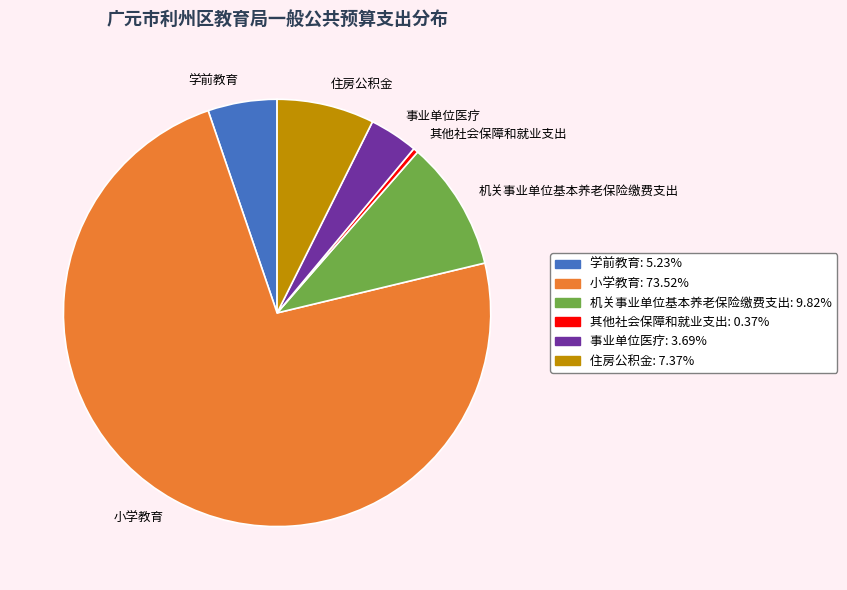

Combined, do 学前教育 and 其他社会保障和就业支出 account for over 50%?

No